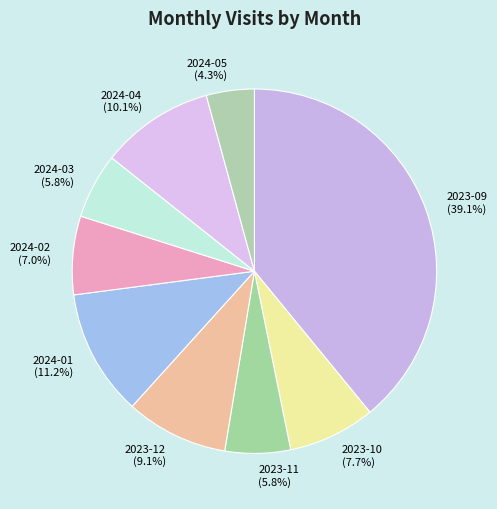

True or false: 2024-03 accounts for 6% of the total.

True